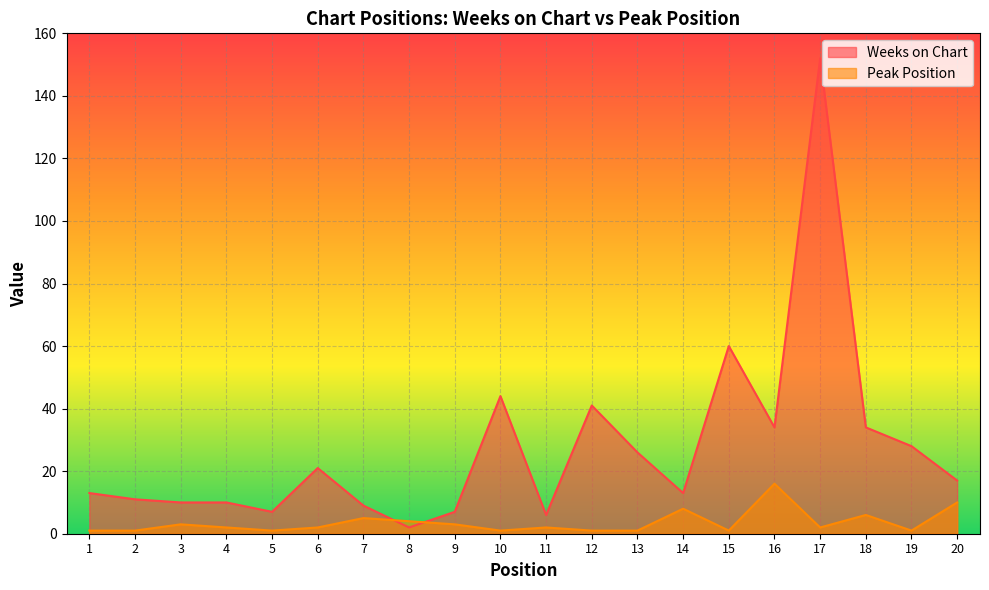

How many data points in Peak Position are above 2?

8